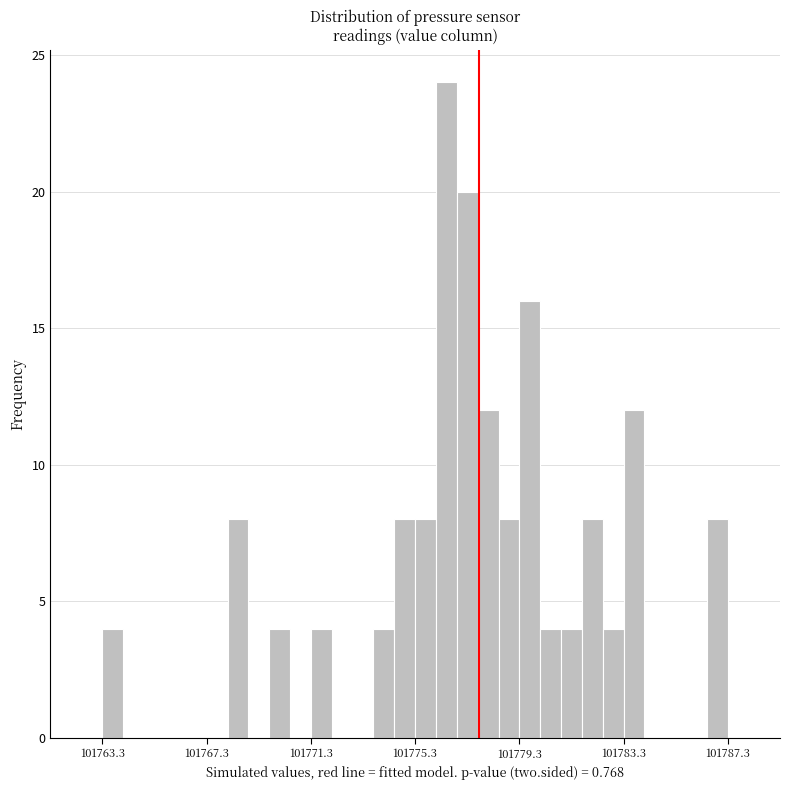

Around what value on the x-axis is the tallest bar? Give the approximate position of its centre, as read against the axis.

101776.5